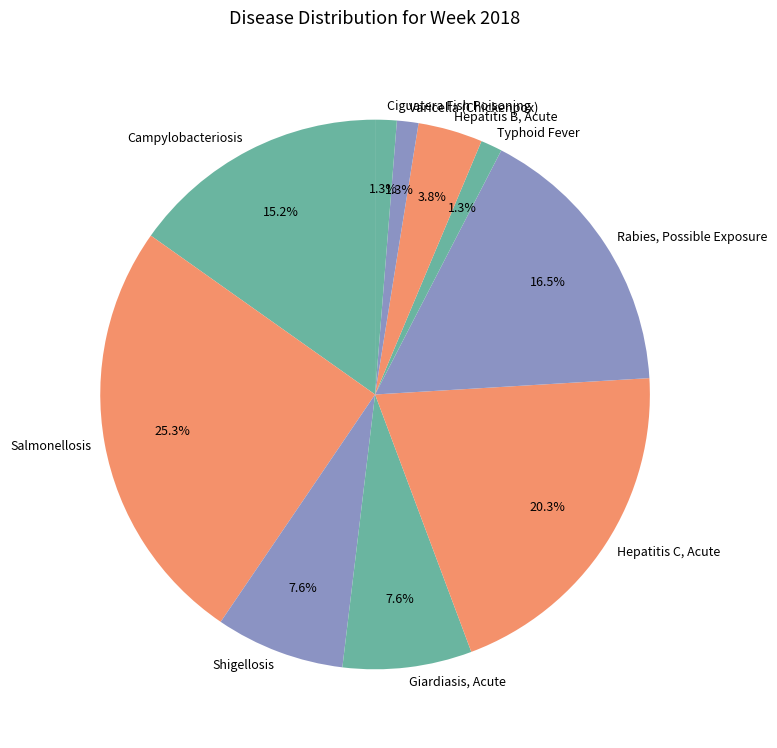

Between Hepatitis C, Acute and Rabies, Possible Exposure, which is larger?

Hepatitis C, Acute